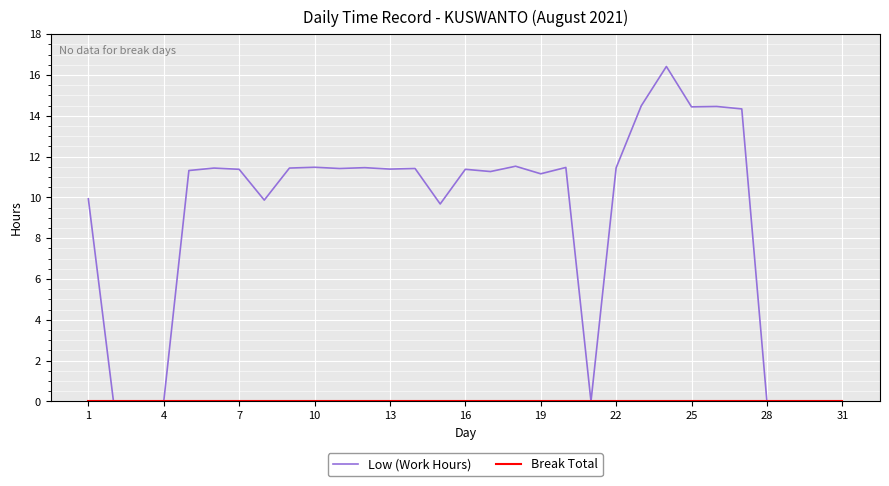

What is the maximum value shown in the chart?

16.4